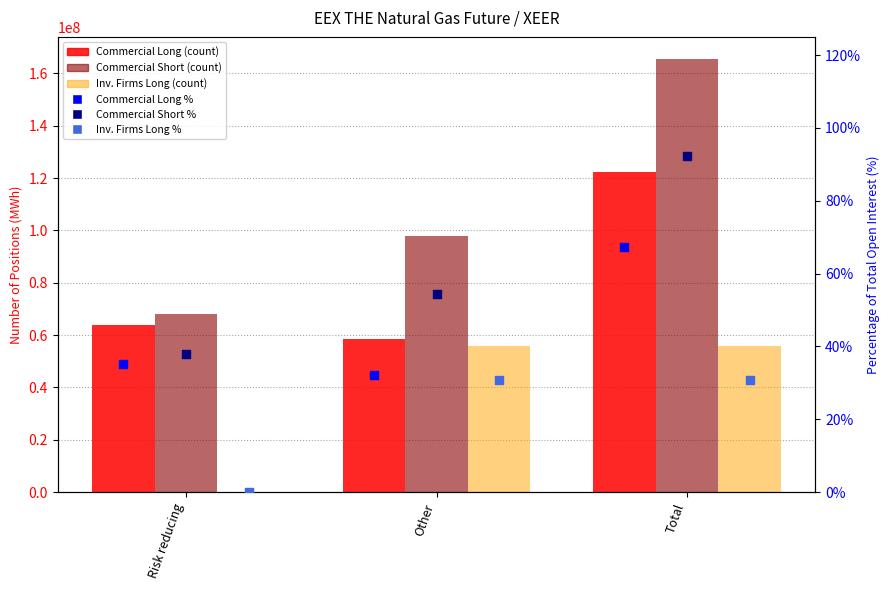

Which series reaches the maximum Y coordinate?

Commercial Short (count)